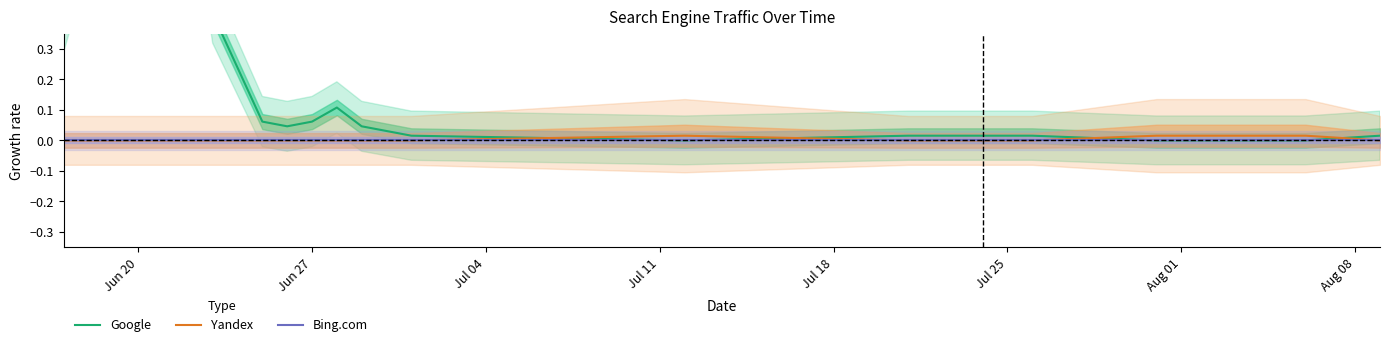

Reading left to right, what are all the values shown in this chart?

Google: 0.4	0.7	0.8	0.8	1.0	1.0	0.4	0.1	0.0	0.1	0.1	0.0	0.0	0.0	0.0	0.0	0.0	0.0	0.0	0.0
Yandex: 0.0	0.0	0.0	0.0	0.0	0.0	0.0	0.0	0.0	0.0	0.0	0.0	0.0	0.0	0.0	0.0	0.0	0.0	0.0	0.0
Bing.com: 0.0	0.0	0.0	0.0	0.0	0.0	0.0	0.0	0.0	0.0	0.0	0.0	0.0	0.0	0.0	0.0	0.0	0.0	0.0	0.0